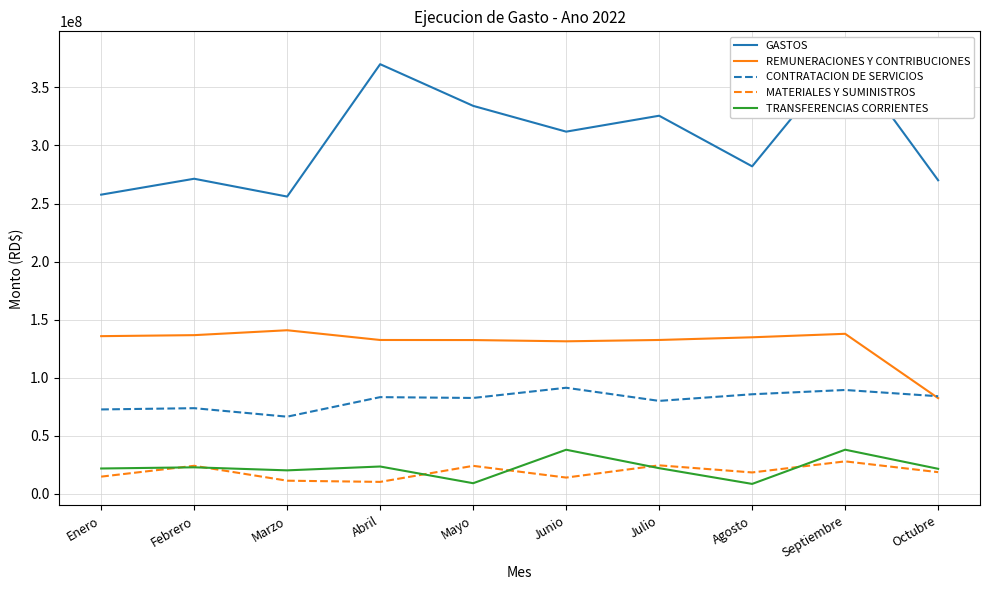

True or false: GASTOS and TRANSFERENCIAS CORRIENTES cross at least once.

False